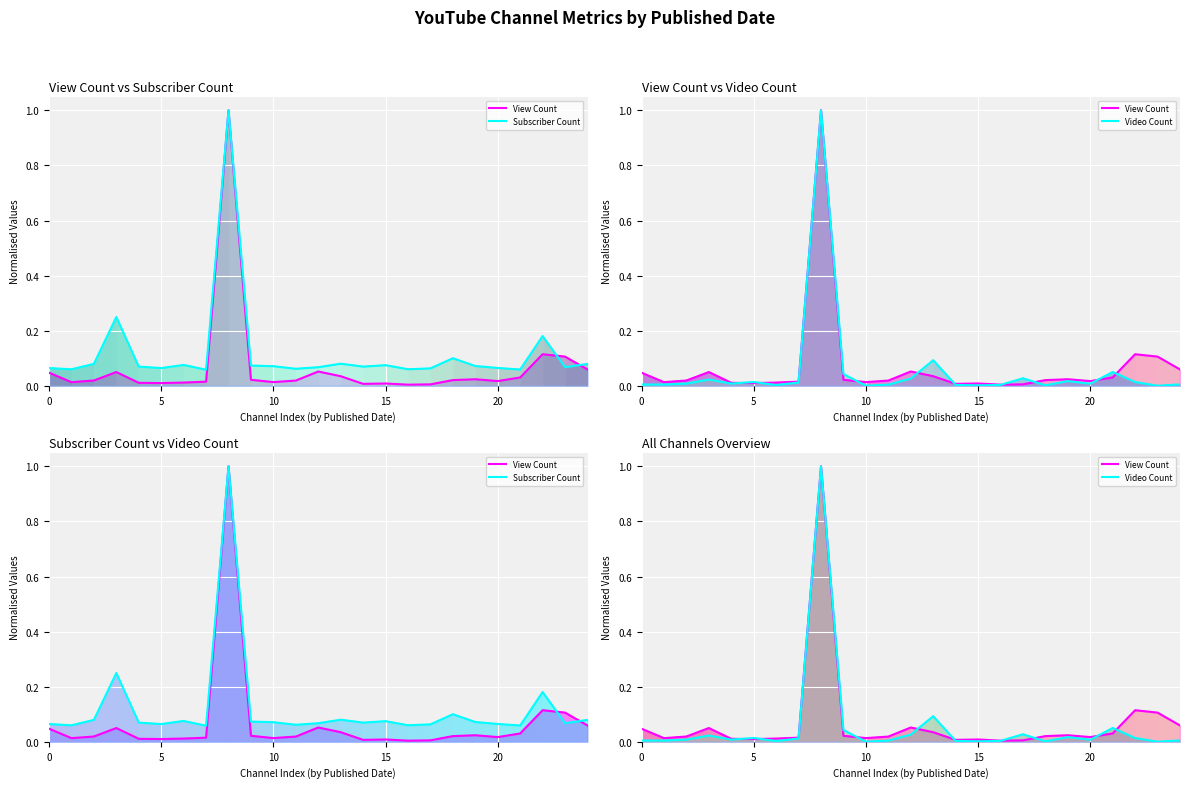

How many series are shown in this chart?

3